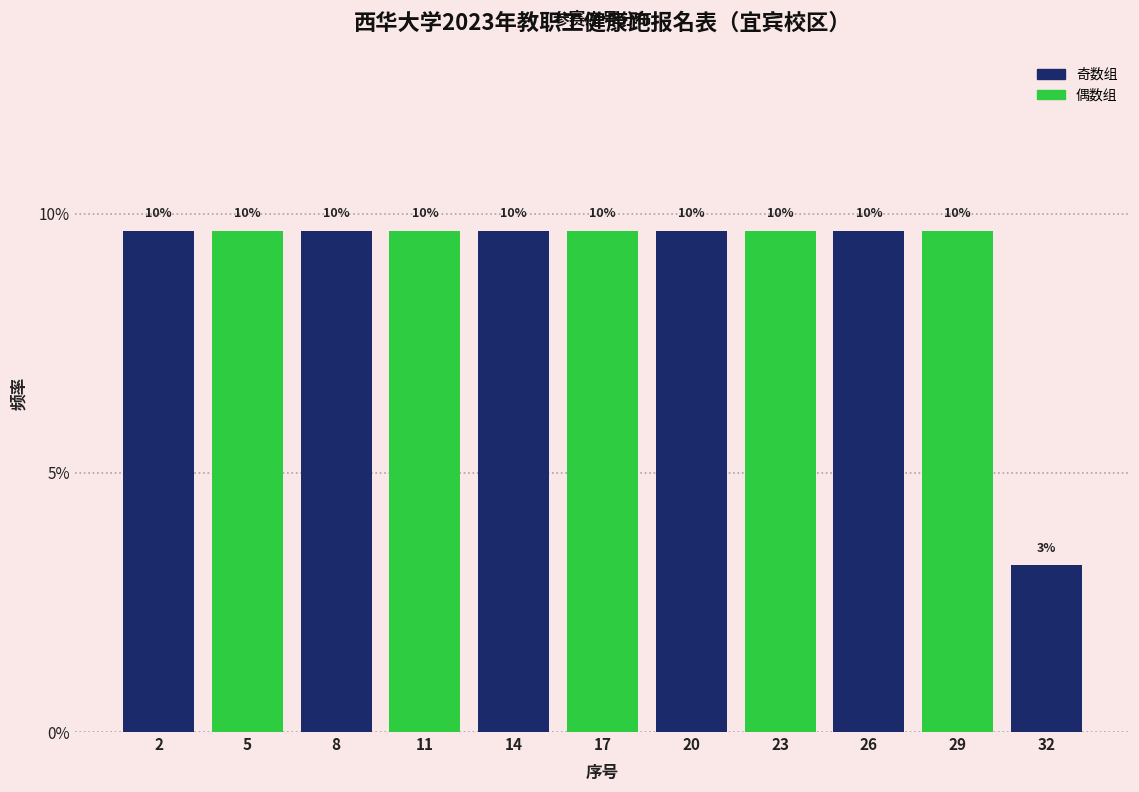

Are the bars horizontal?

No